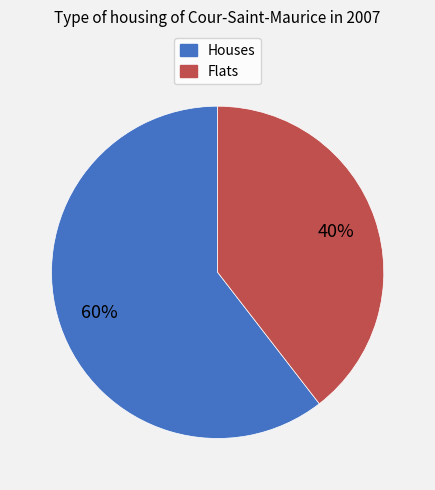

To the nearest percent, what is the average slice percentage?

50%